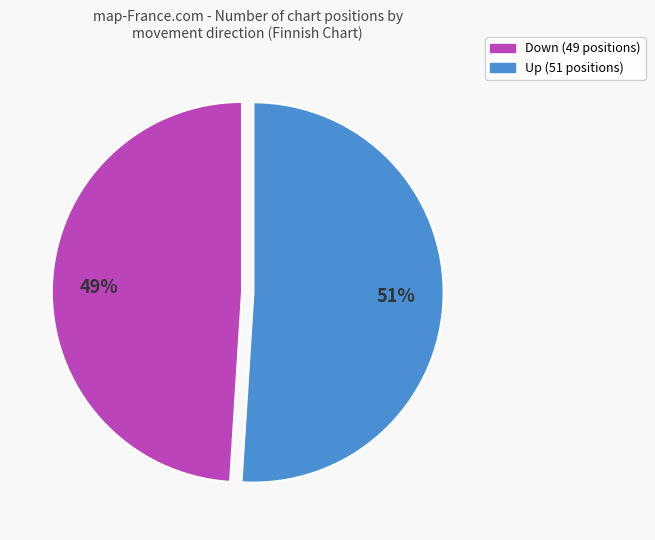

Between Up and Down, which is larger?

Up